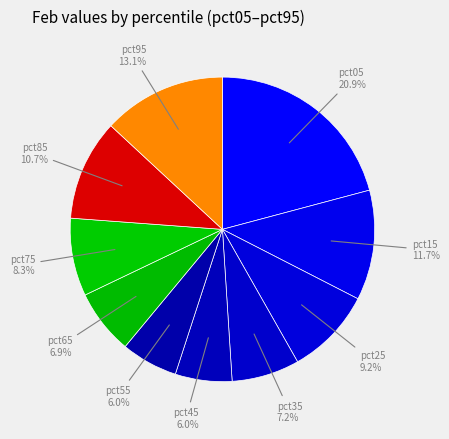

Is pct85 the majority of the pie?

No